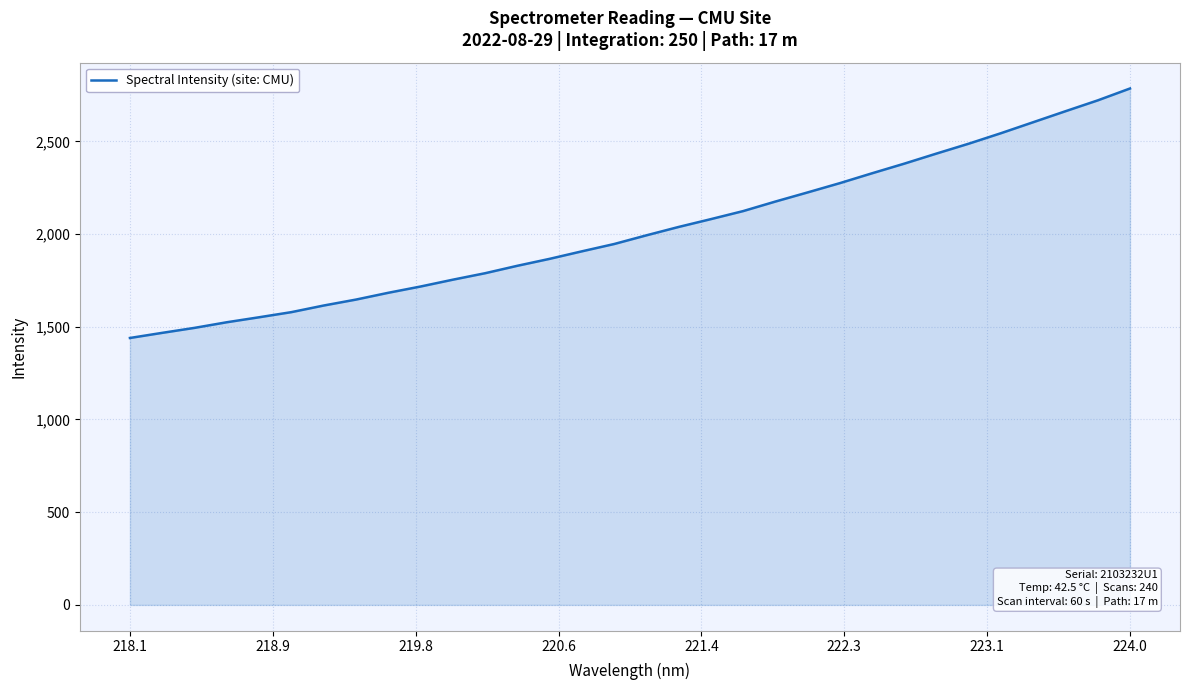

How many distinct data groups are displayed?

1